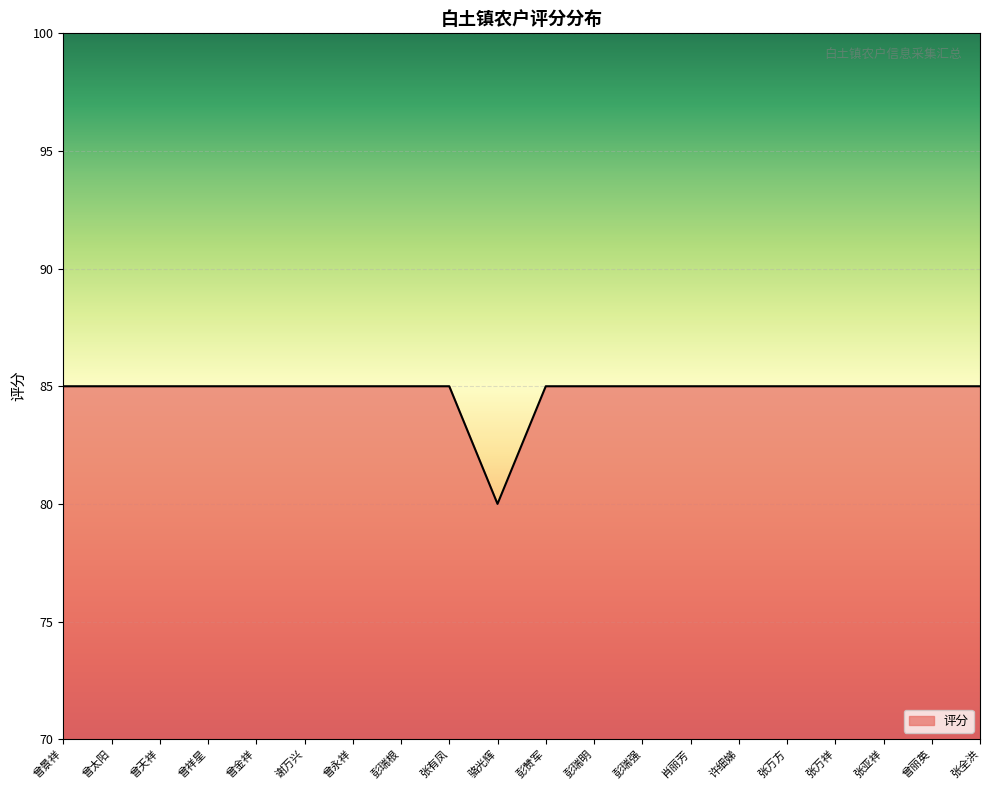

What position from the right is 张亚祥?

3